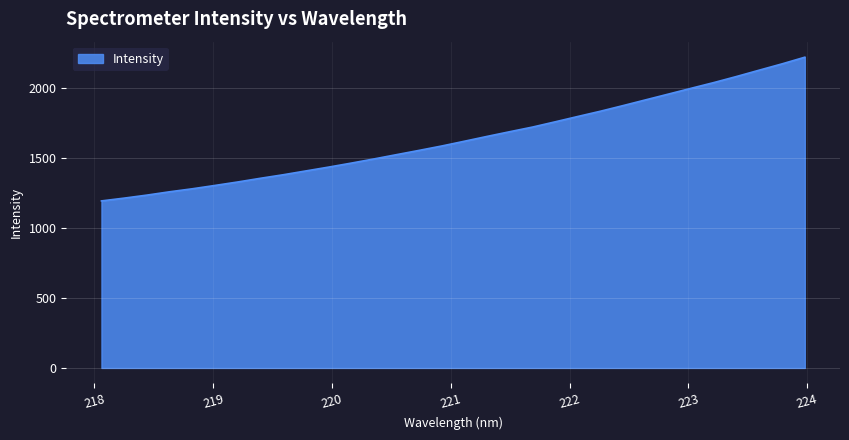

How many lines are shown in the chart?

1